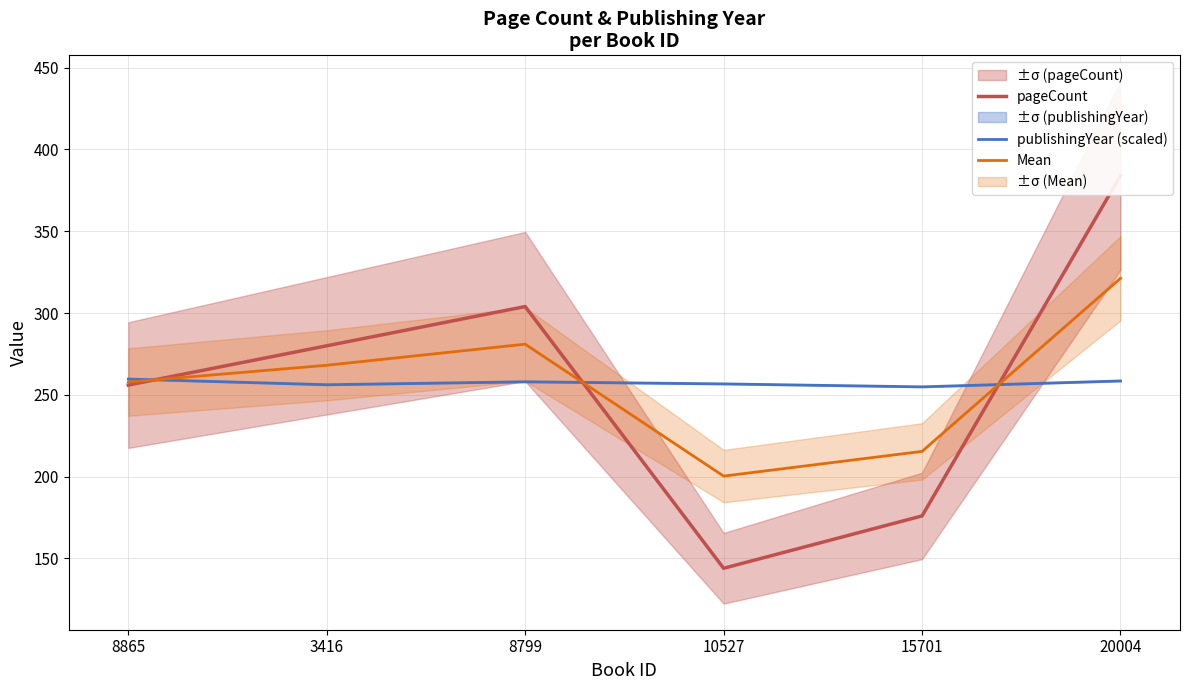

How many series are shown in this chart?

3